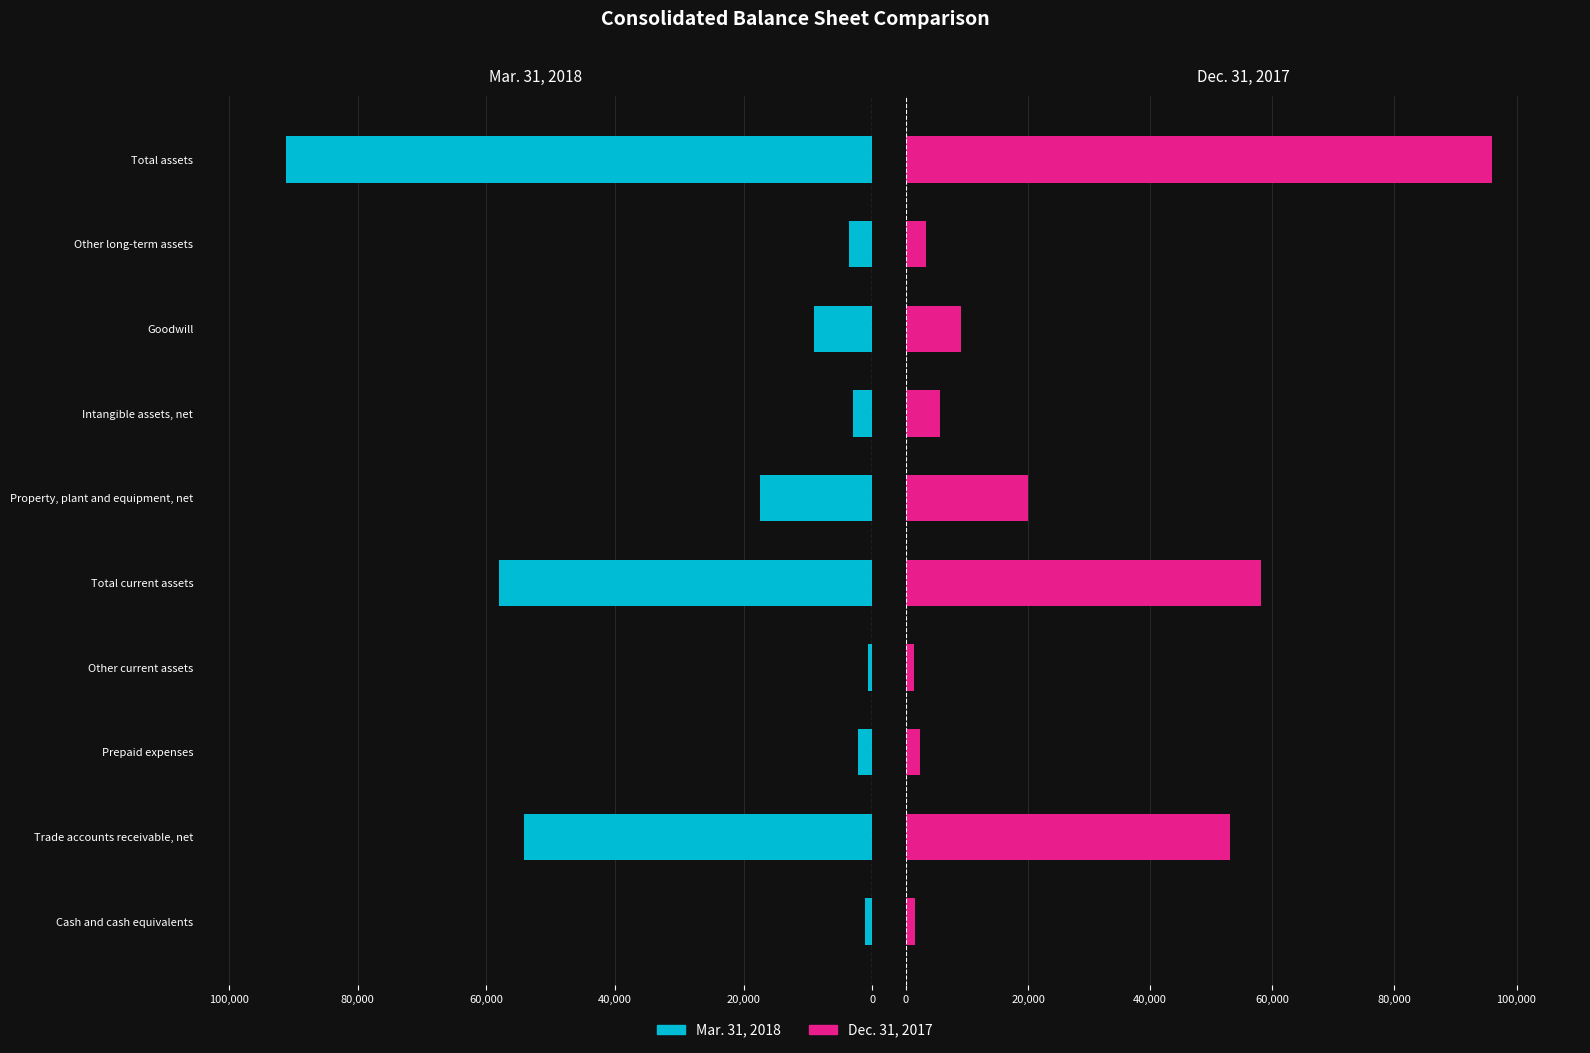

At how many categories does at least one series exceed 51740?

3